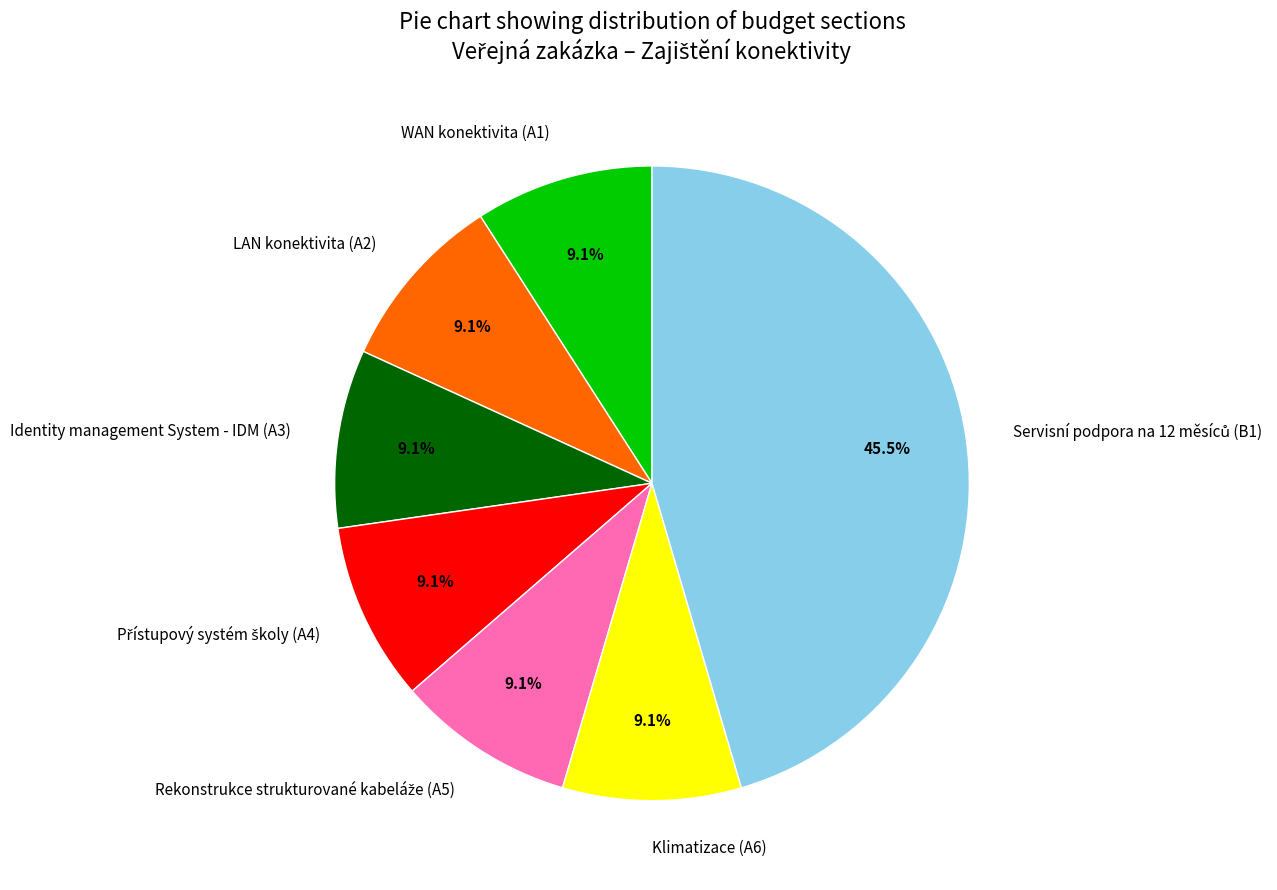

Is Identity management System - IDM (A3) the majority of the pie?

No